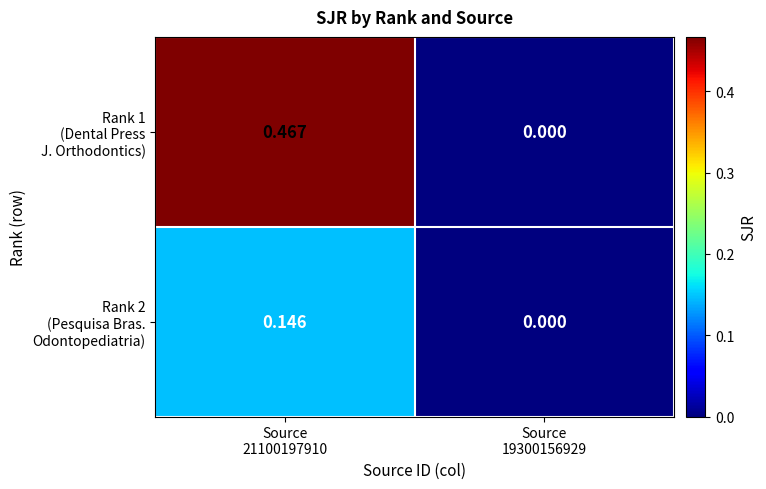

How many categories are shown in the chart?

2